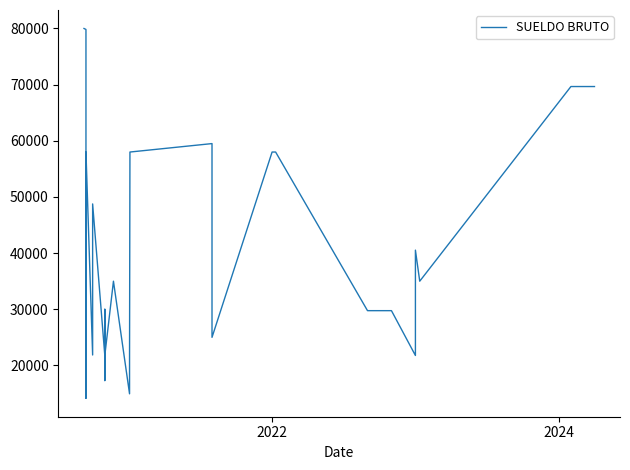

True or false: the data shows 36115.1 at 27.

False